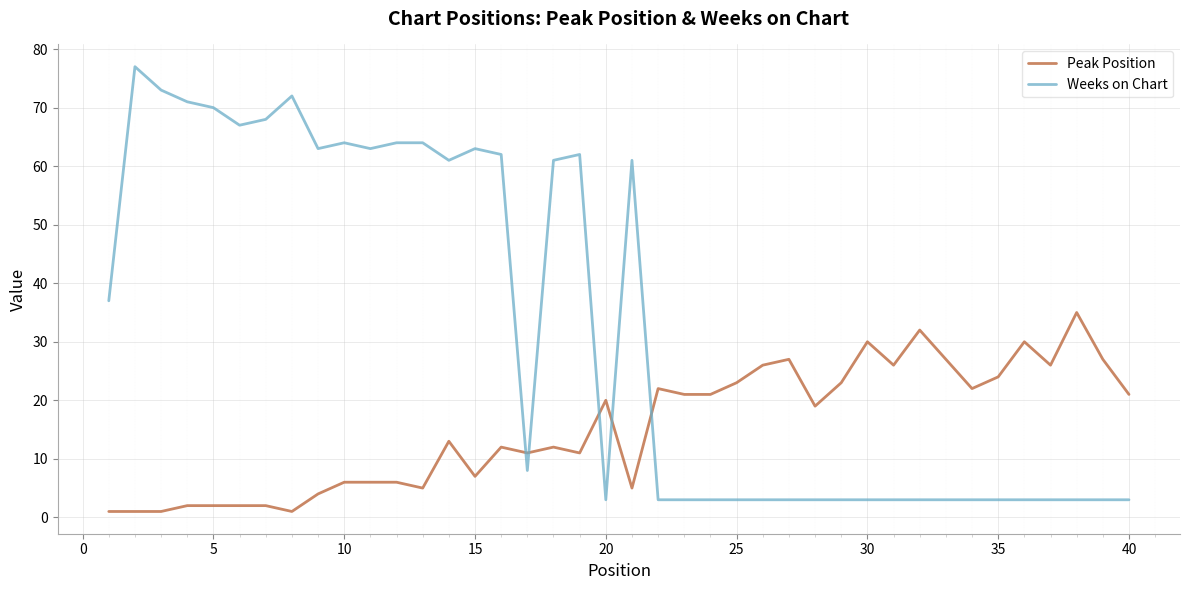

Which series has the largest total across all categories?

Weeks on Chart